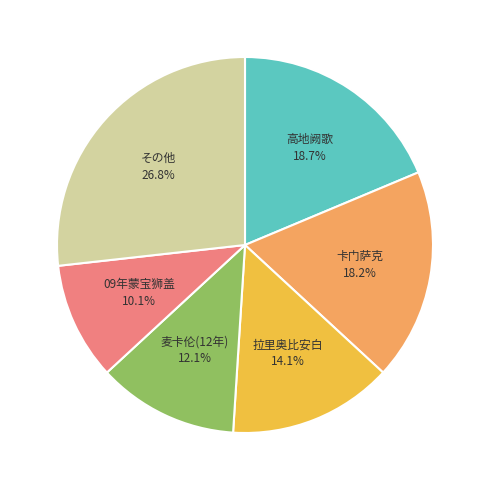

Which has a higher value, 拉里奥比安白 or 09年蒙宝狮盖?

拉里奥比安白